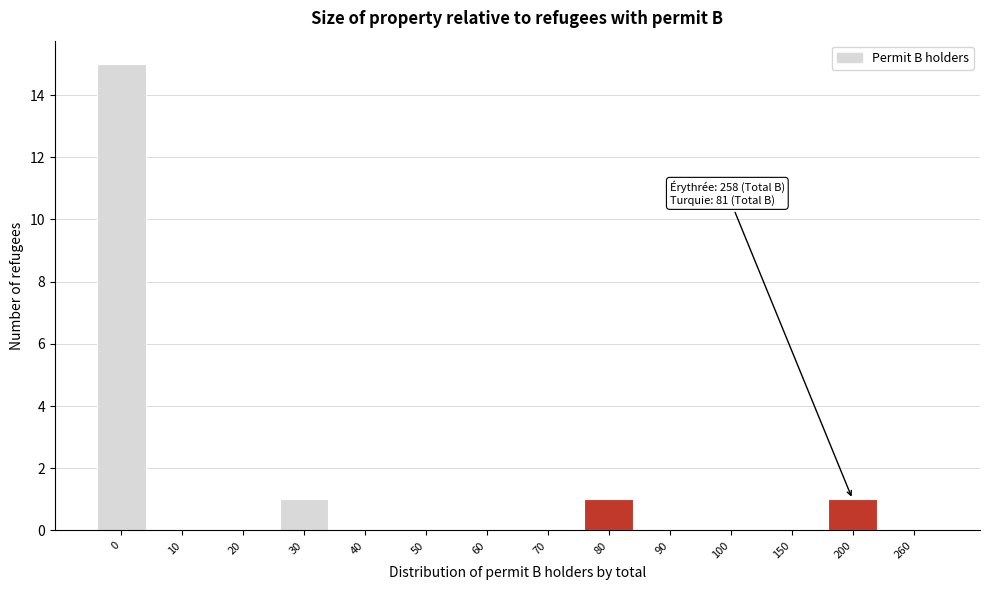

Reading right to left, what are all the values shown in this chart?

260=0	200=1	150=0	100=0	90=0	80=1	70=0	60=0	50=0	40=0	30=1	20=0	10=0	0=15